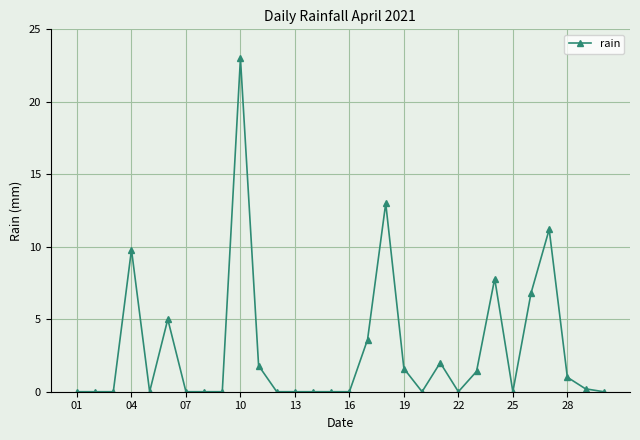

Does the chart have visible grid lines?

Yes